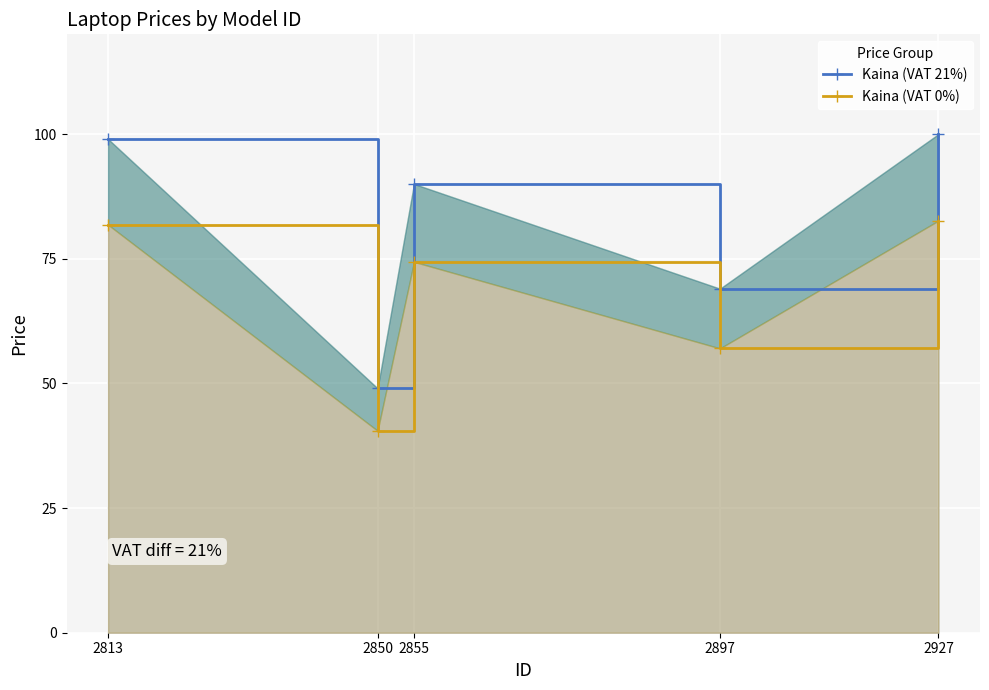

Which series has the widest spread of values?

Kaina (VAT 21%)